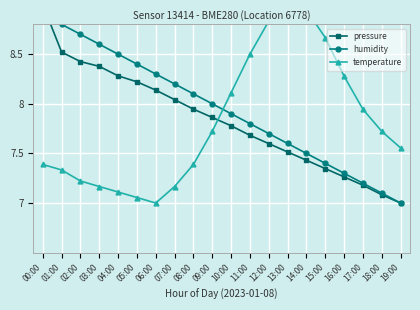

What is the difference between the second highest and minimum values in the humidity series?

1.8